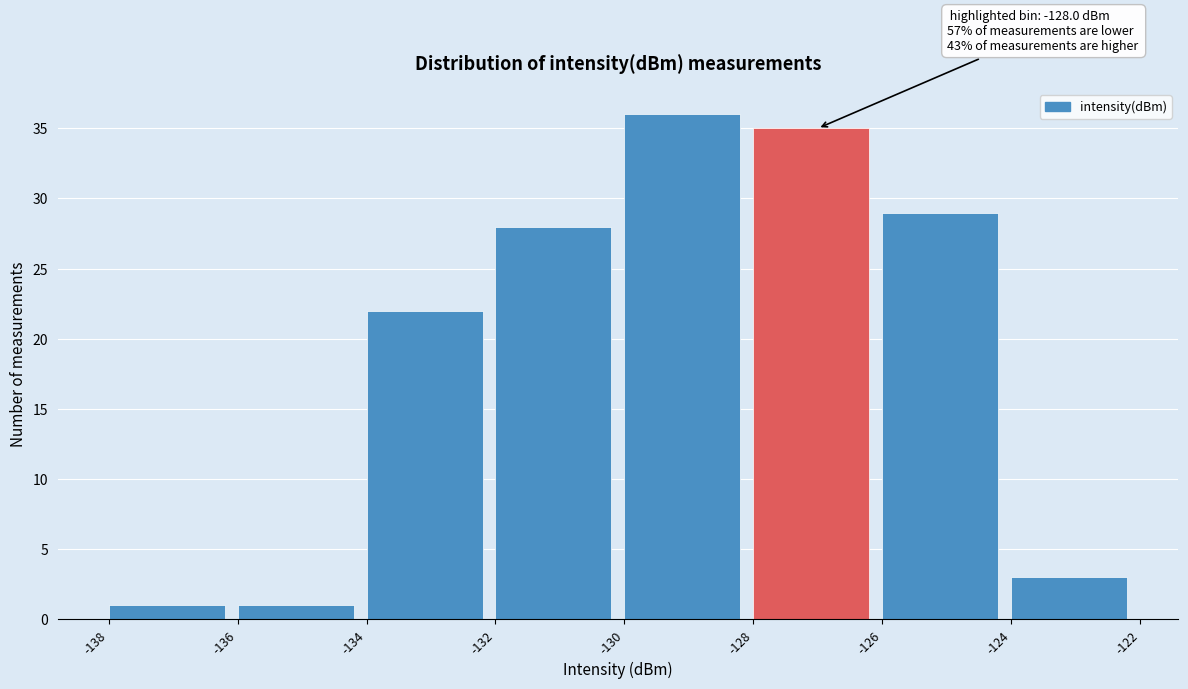

Which range on the x-axis has the tallest bar?

-130 to -128